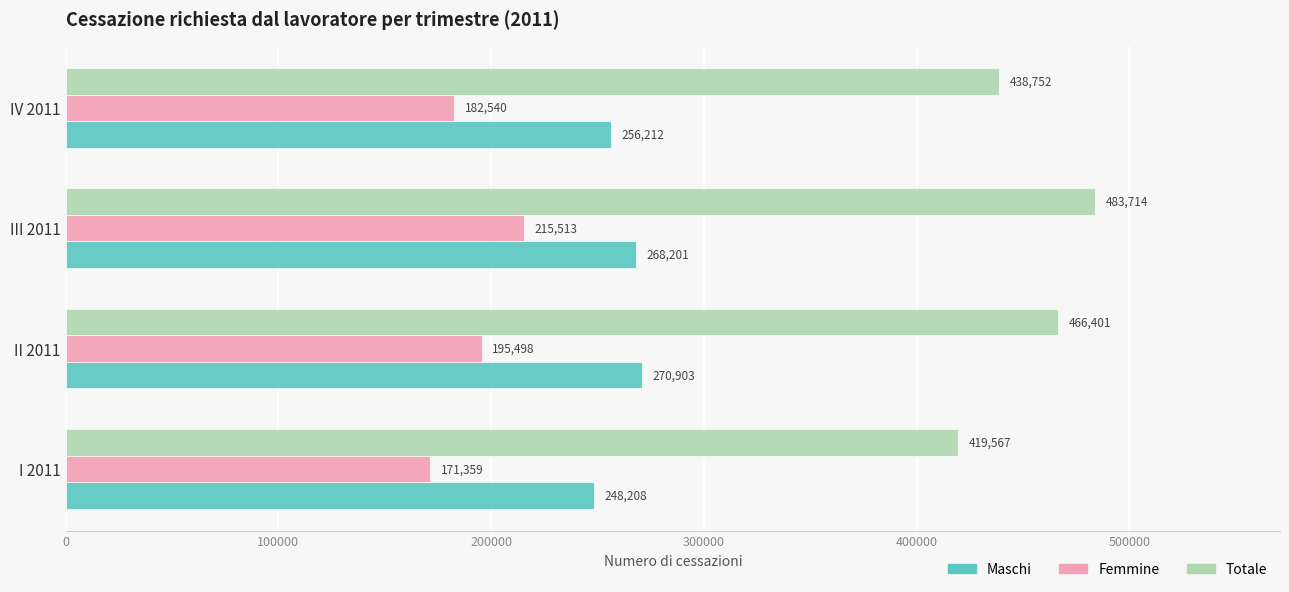

Rank the series at II 2011 from highest to lowest value.

Totale, Maschi, Femmine